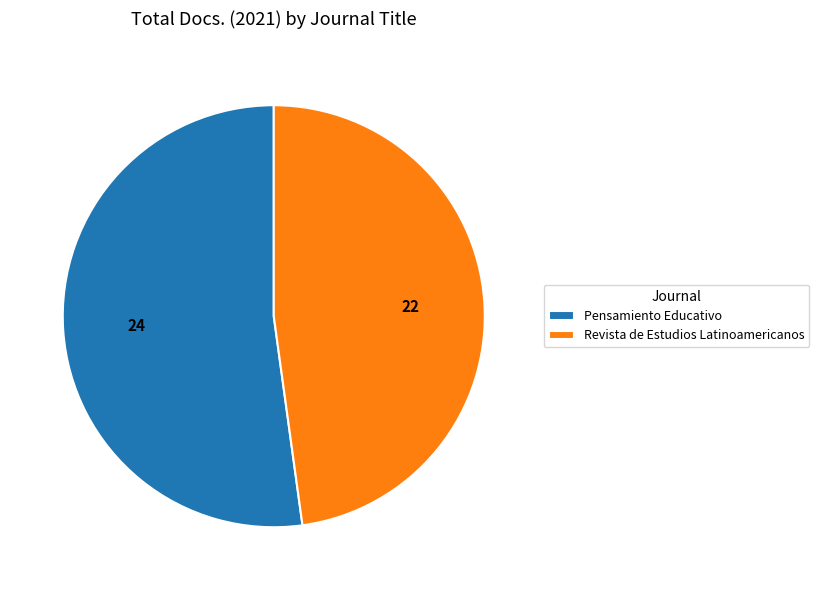

True or false: Pensamiento Educativo accounts for 38% of the total.

False